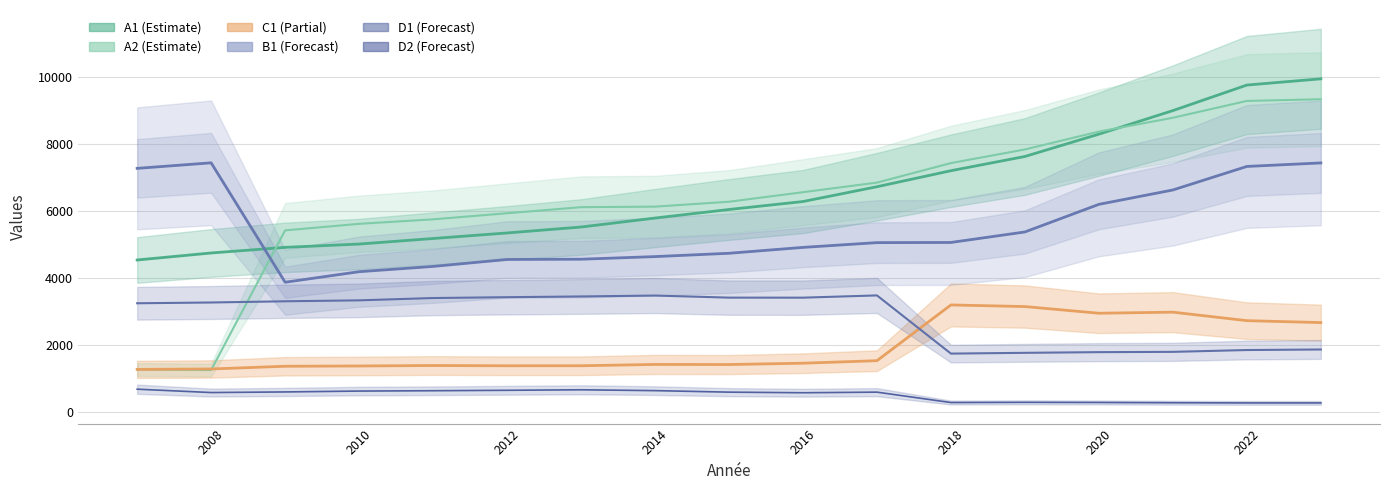

What is the minimum value shown in the chart?

279